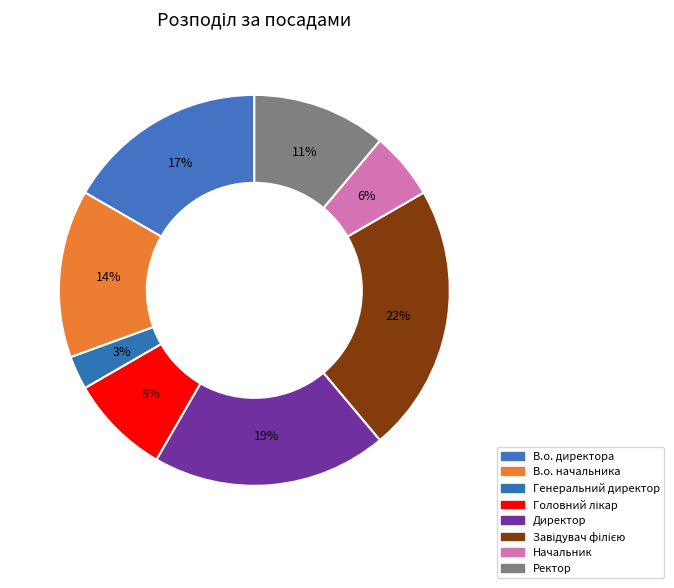

How many segments does this pie chart have?

8